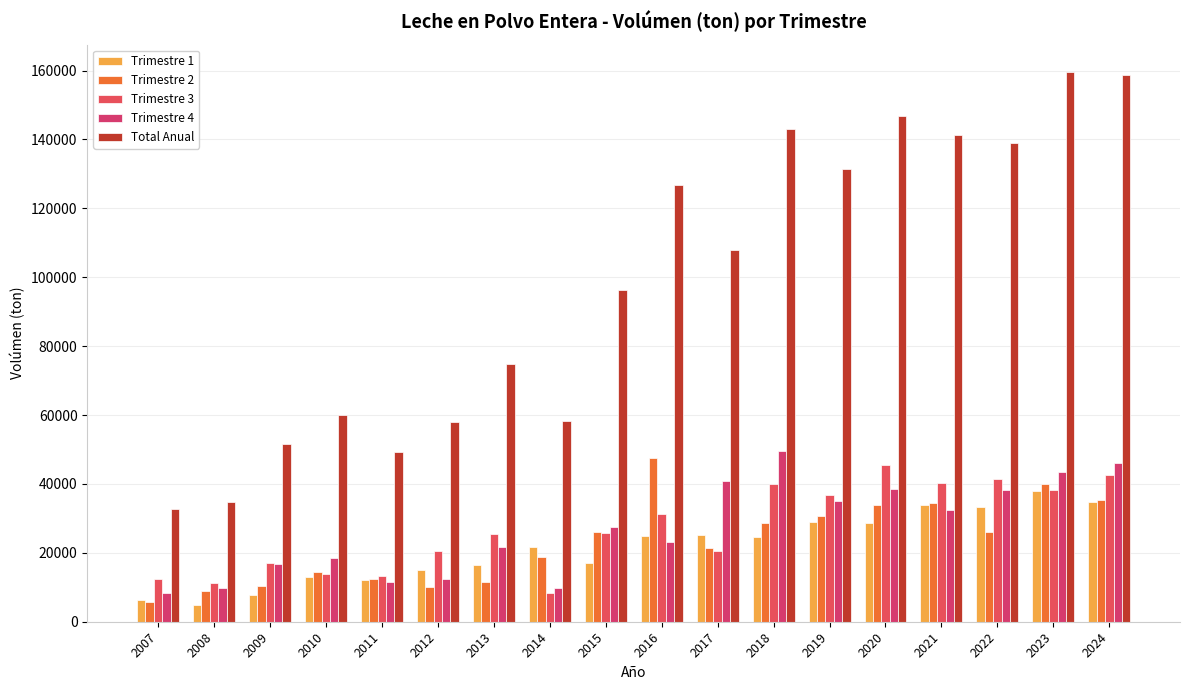

Rank the series at 2008 from lowest to highest value.

Trimestre 1, Trimestre 2, Trimestre 4, Trimestre 3, Total Anual